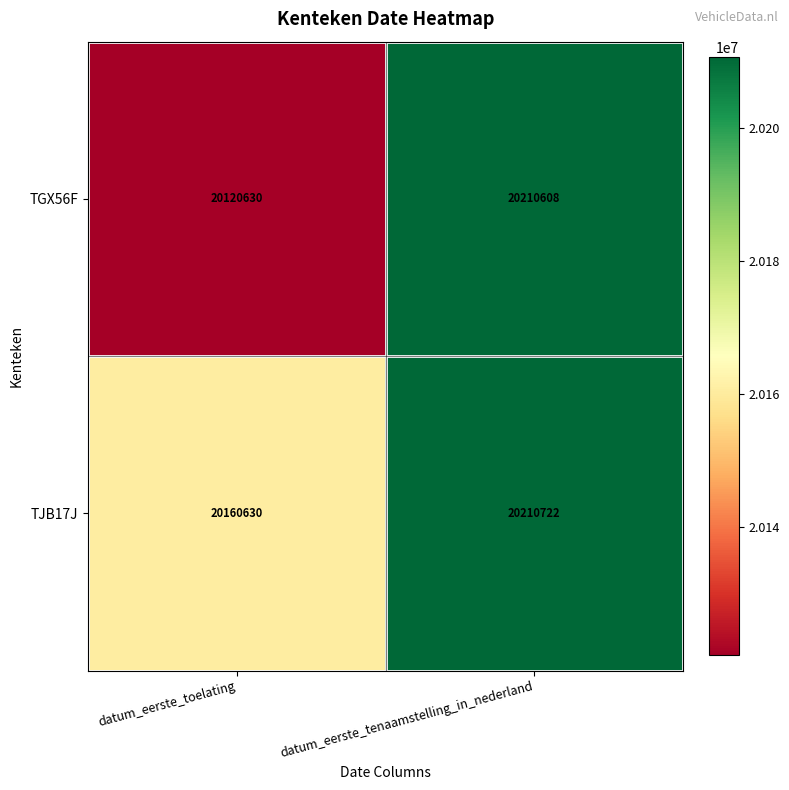

What is the difference between the highest and lowest values at datum_eerste_toelating?

40000